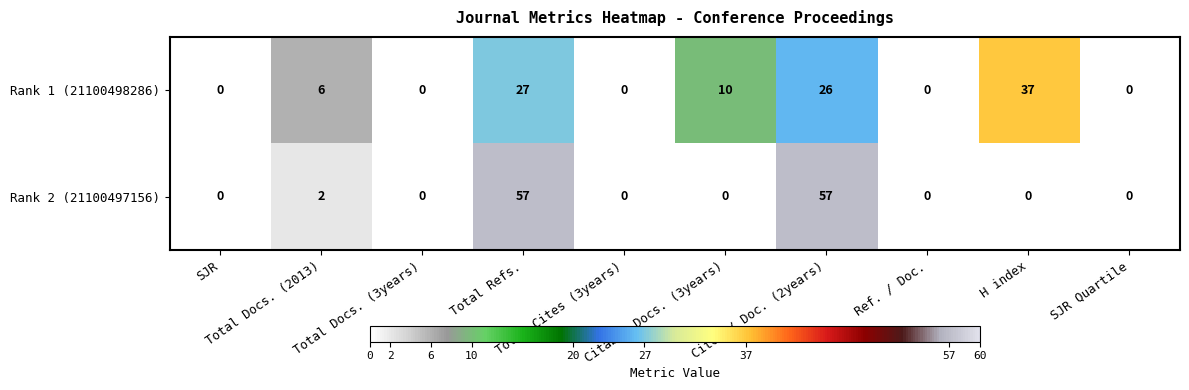

Rank the series by their average value, from lowest to highest.

Rank 1 (21100498286), Rank 2 (21100497156)